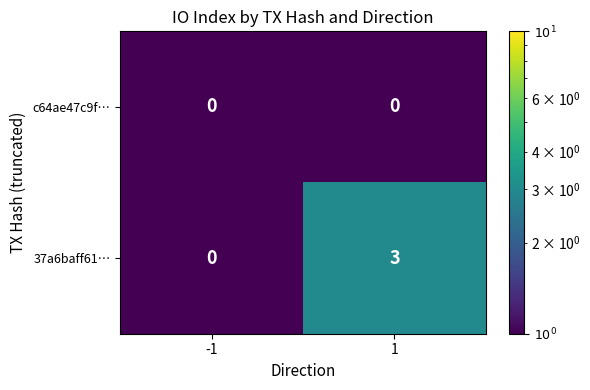

Reading left to right, what are all the values shown in this chart?

c64ae47c9f…: 0	0
37a6baff61…: 0	3